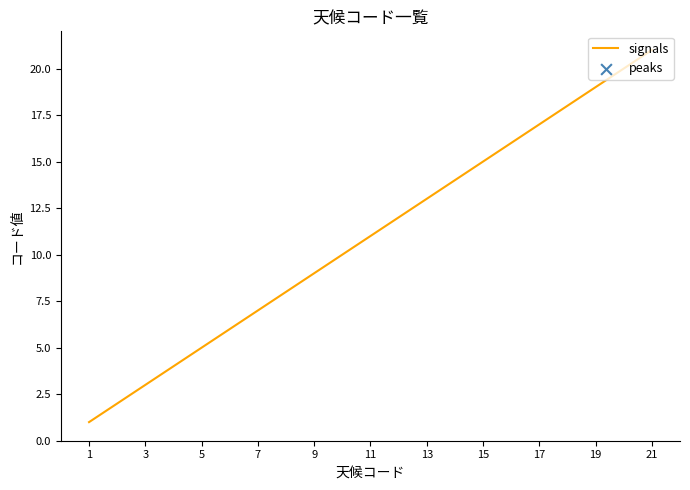

What is the maximum value shown in the chart?

21